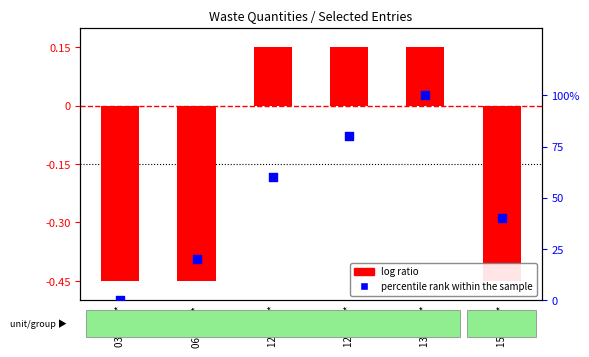

What is the ratio of the value at 13 05 07* to the value at 15 02 02*?

2.5